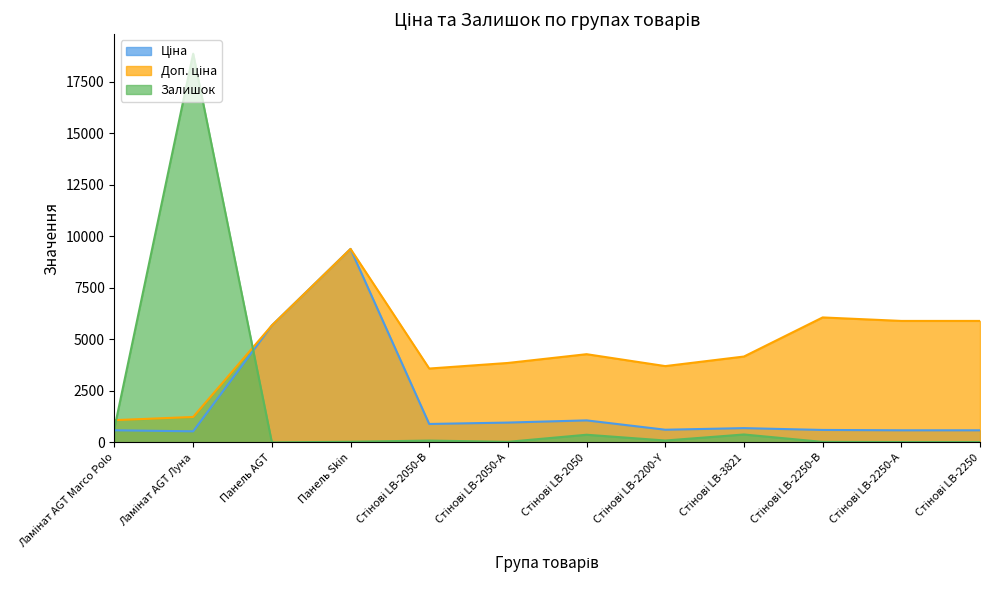

What position from the right is Панель Skin?

9